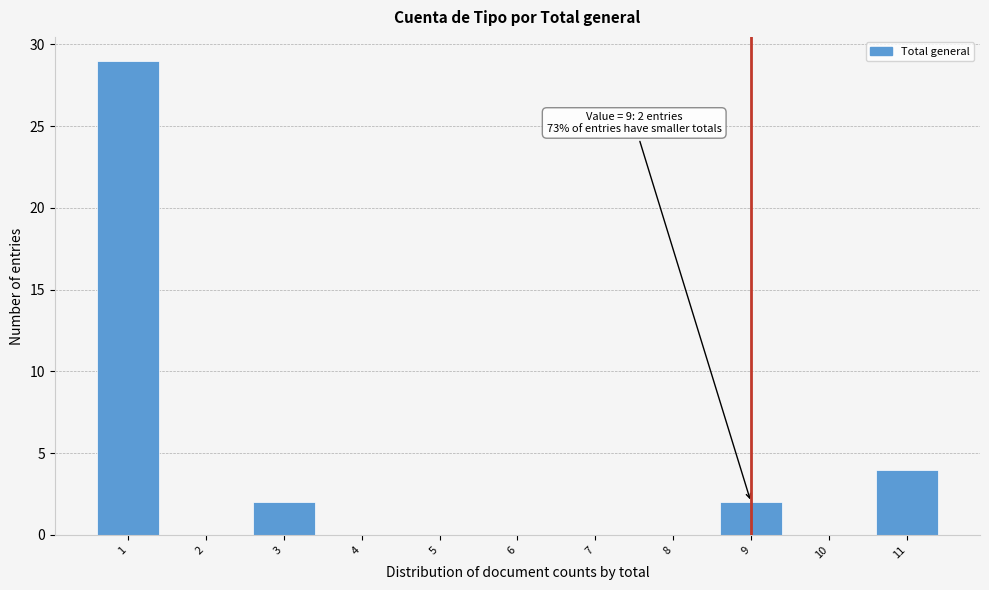

Over which range of the x-axis is the bar tallest?

0.5 to 1.5